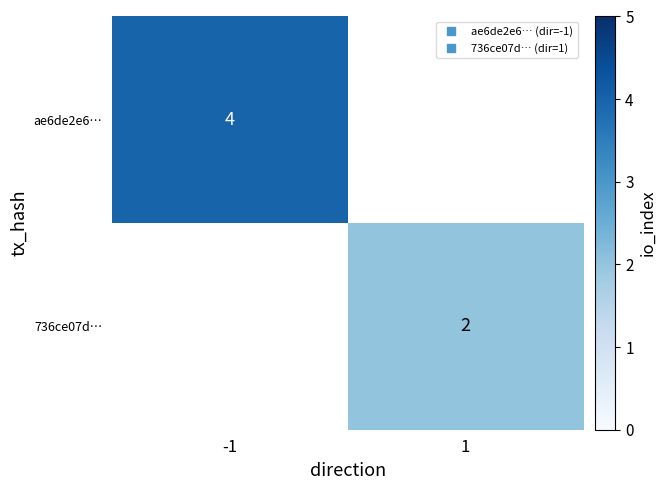

Rank the series by their maximum value, from lowest to highest.

736ce07d…, ae6de2e6…